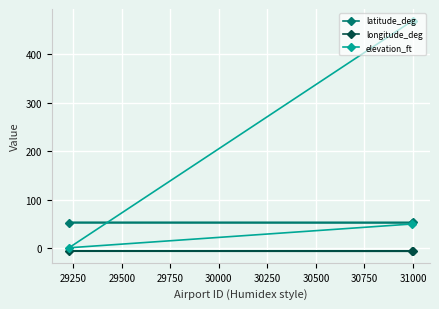

What is the highest value of the elevation_ft series?

470.0